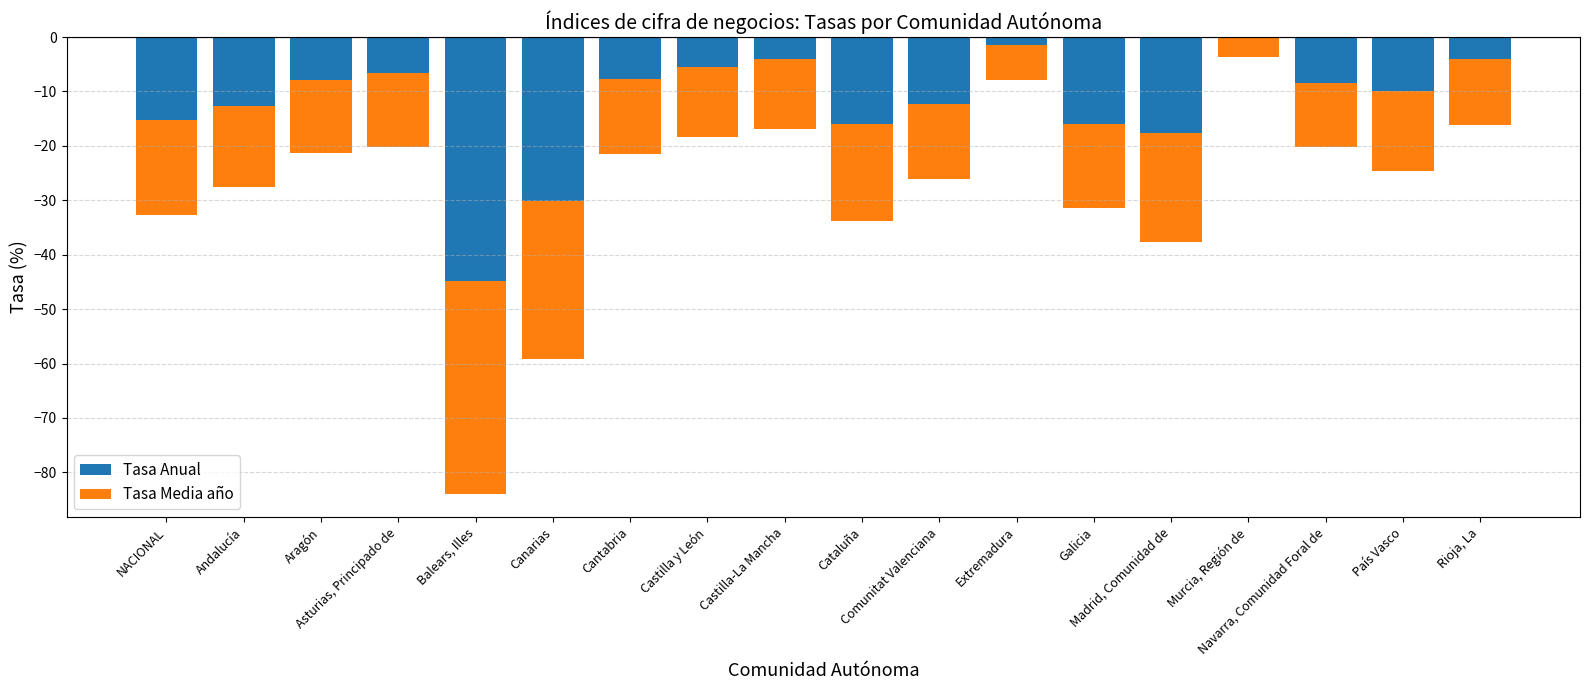

What is the average value of the Tasa Media año series?

-15.7